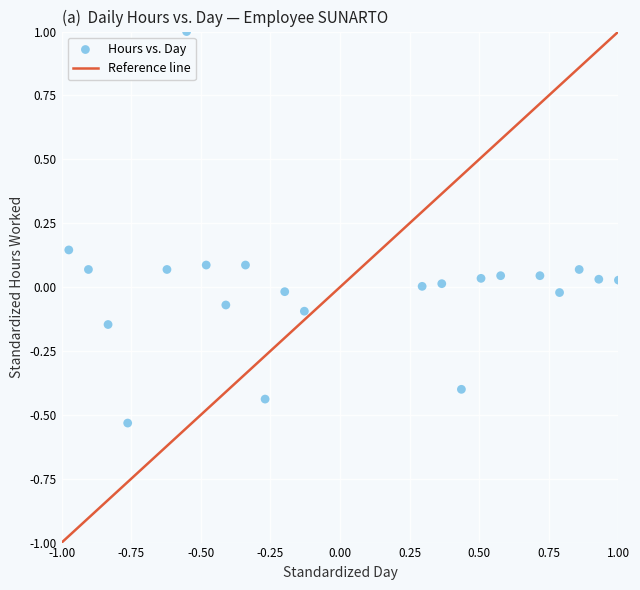

What is the range of X values (max minus min)?

2.0